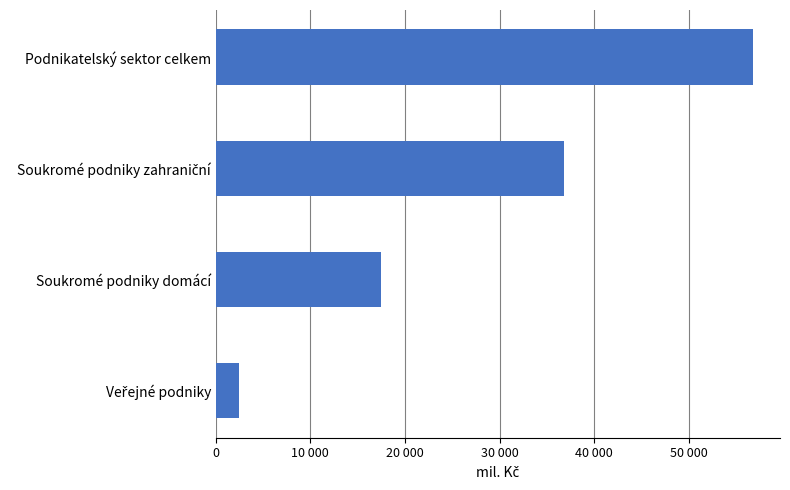

How many values exceed 36867?

2